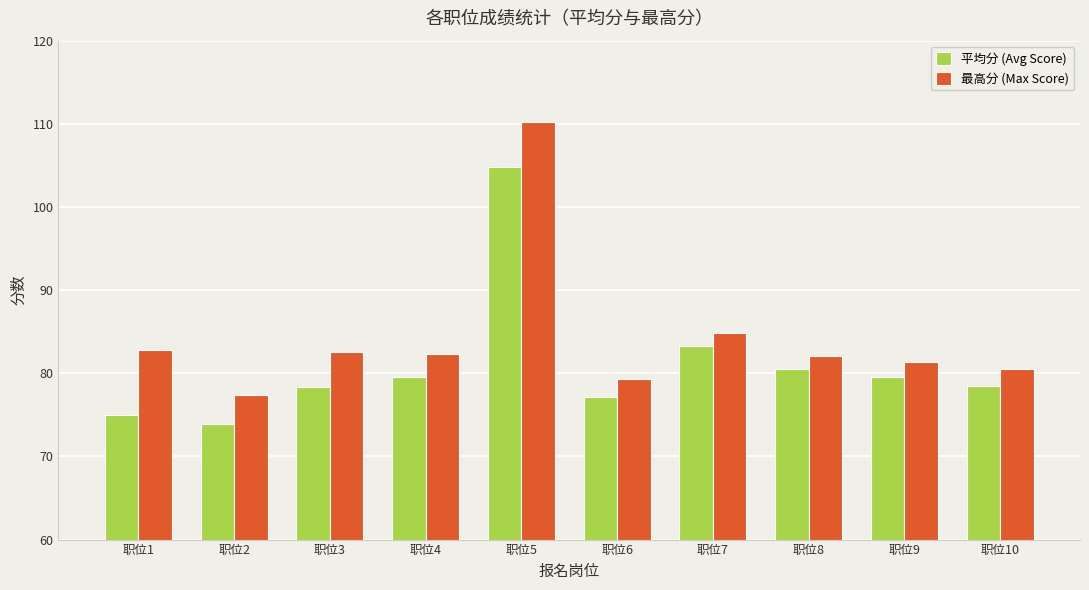

At which label is 平均分 (Avg Score) closest to 89?

职位7